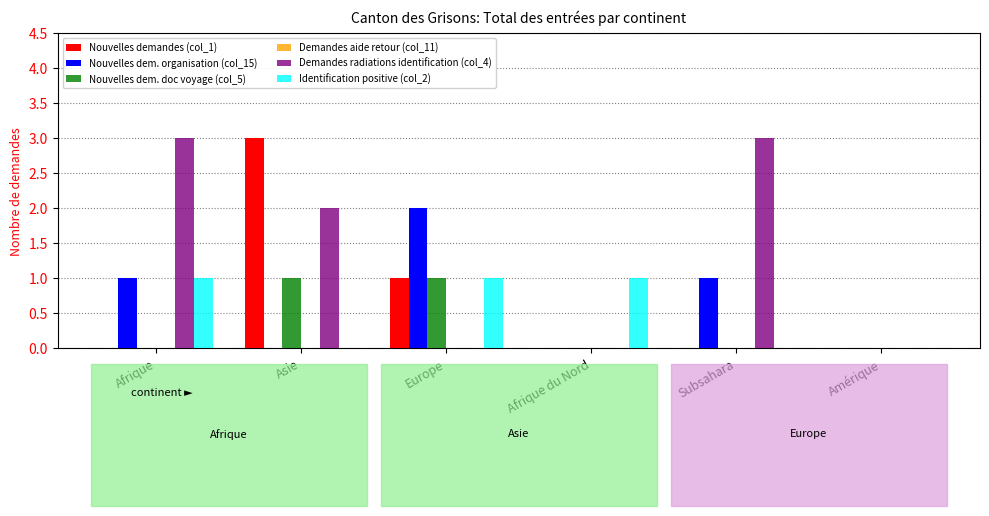

What is the maximum value for Identification positive (col_2)?

1